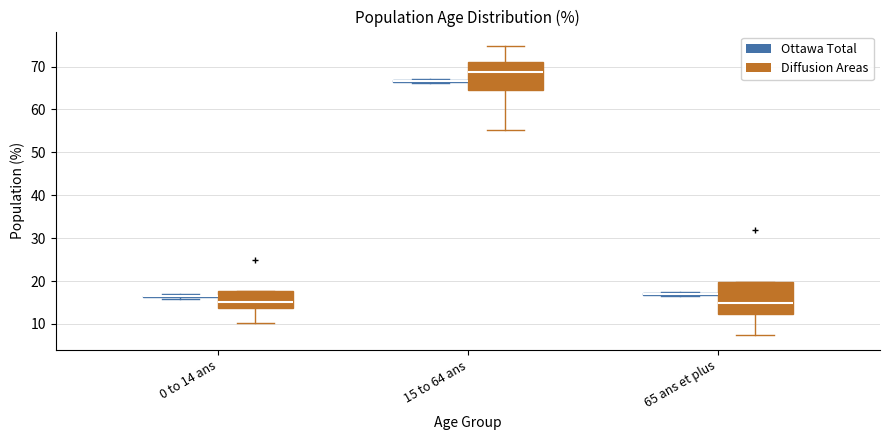

Reading left to right, transcribe this box plot: for each box, give where its median line is, the range the box spans, and where its two whiskers end, as read against the y-axis. The values are not printed on the chart, so give them approximately, as read against the axis.

0 to 14 ans (Ottawa Total): box collapsed to a line at 16, whiskers 16 to 17
0 to 14 ans (Diffusion Areas): median 15, box 14 to 18, whiskers 10 to 18
15 to 64 ans (Ottawa Total): box collapsed to a line at 67, whiskers 66 to 67
15 to 64 ans (Diffusion Areas): median 69, box 65 to 71, whiskers 55 to 75
65 ans et plus (Ottawa Total): box collapsed to a line at 17, whiskers 16 to 17
65 ans et plus (Diffusion Areas): median 15, box 12 to 20, whiskers 7 to 20